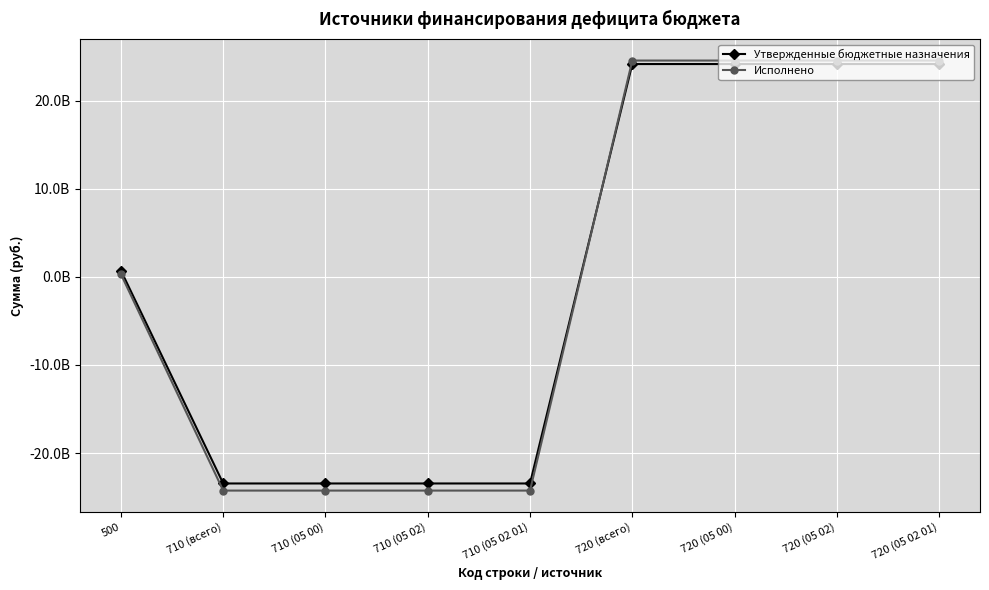

True or false: Утвержденные бюджетные назначения has a value of 24182024232.7 at 720 (05 02 01).

True